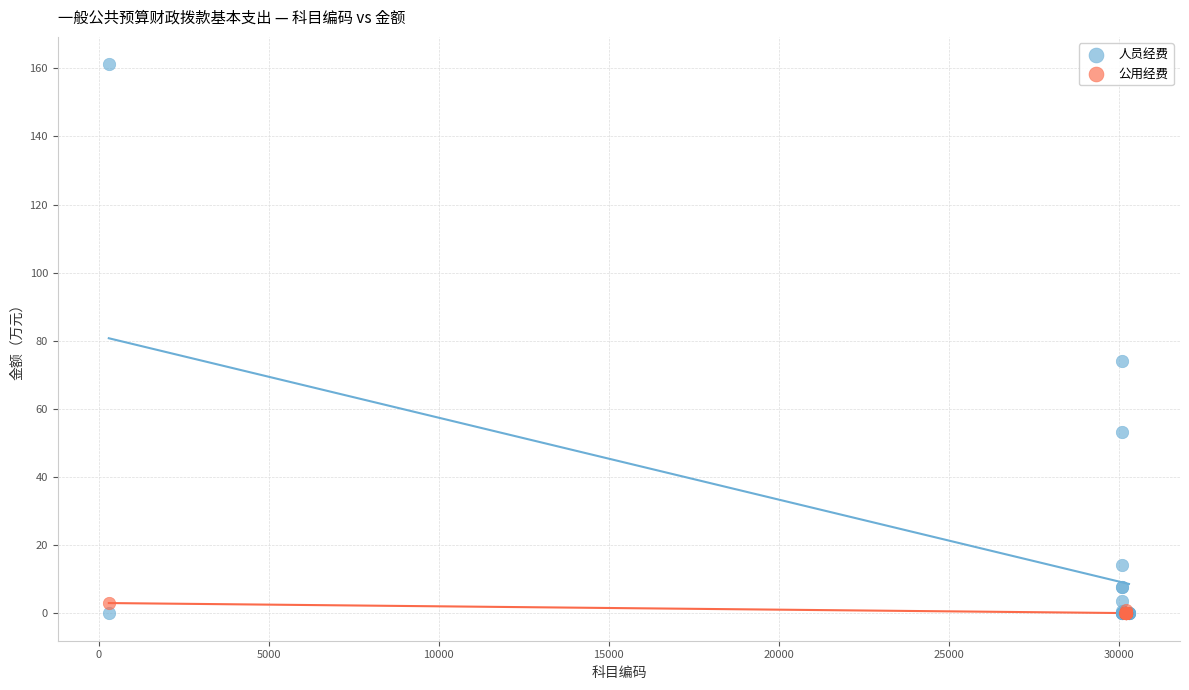

Which series has the widest spread of Y values?

人员经费